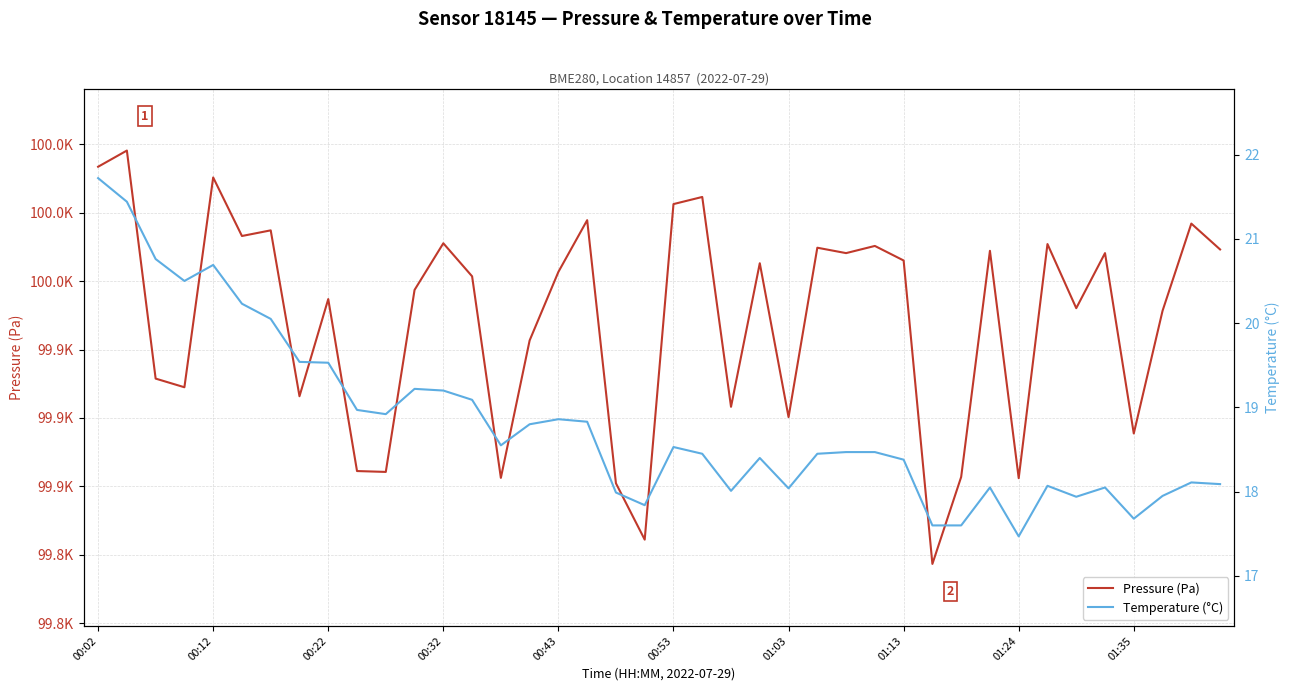

What are all the series names shown in the legend?

Pressure (Pa), Temperature (°C)